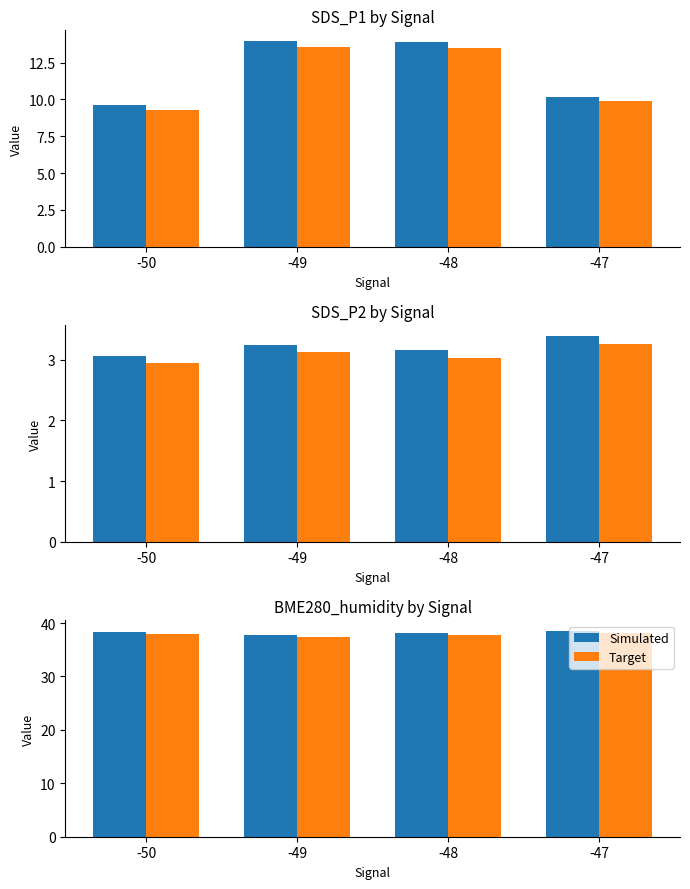

What is the maximum value shown in the chart?

38.6